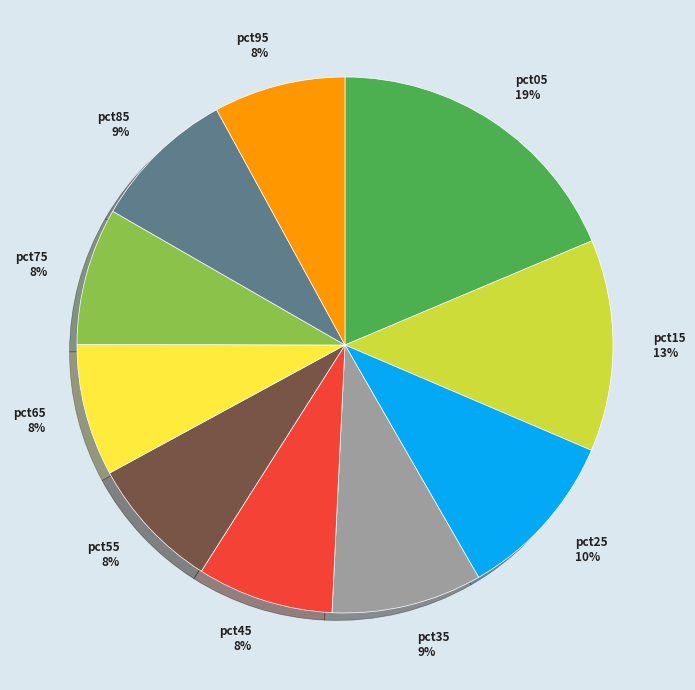

Is there any slice that represents more than half of the pie?

No